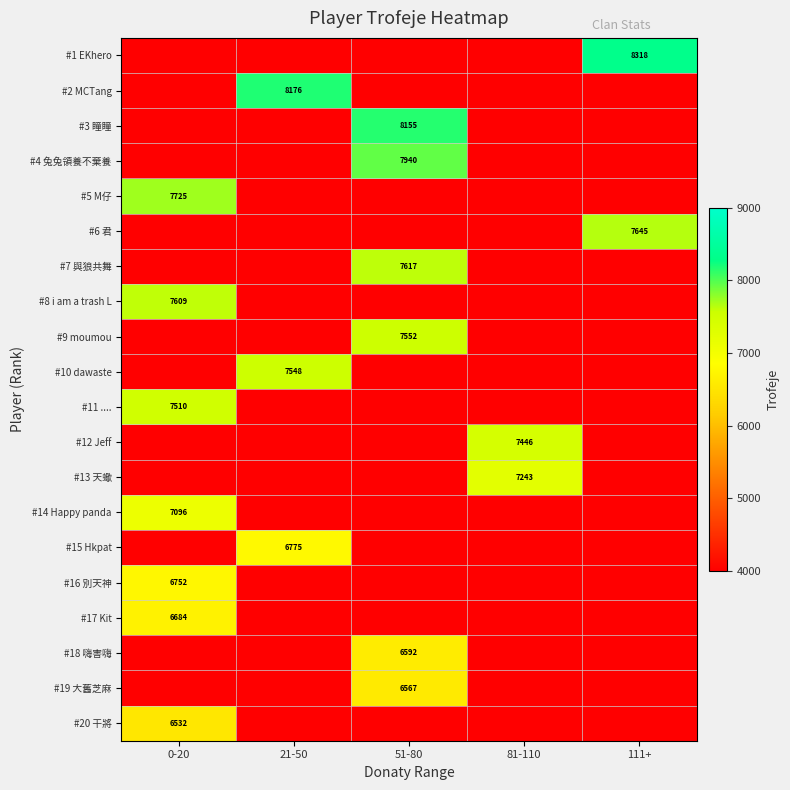

Is it true that #10 dawaste equals 4756 at 21-50?

False